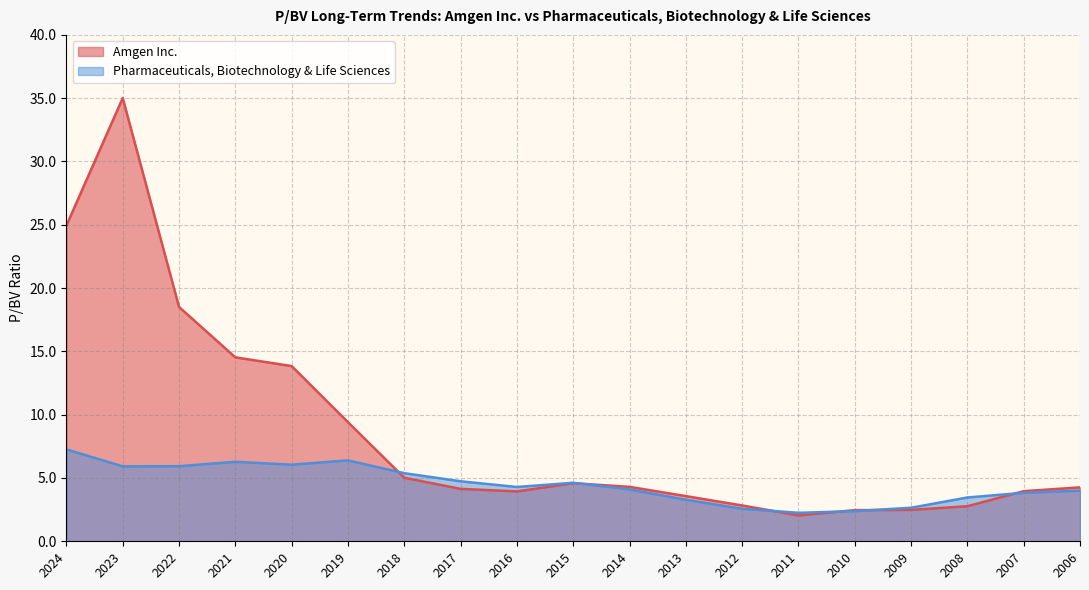

Where is the first local minimum for Amgen Inc.?

2016